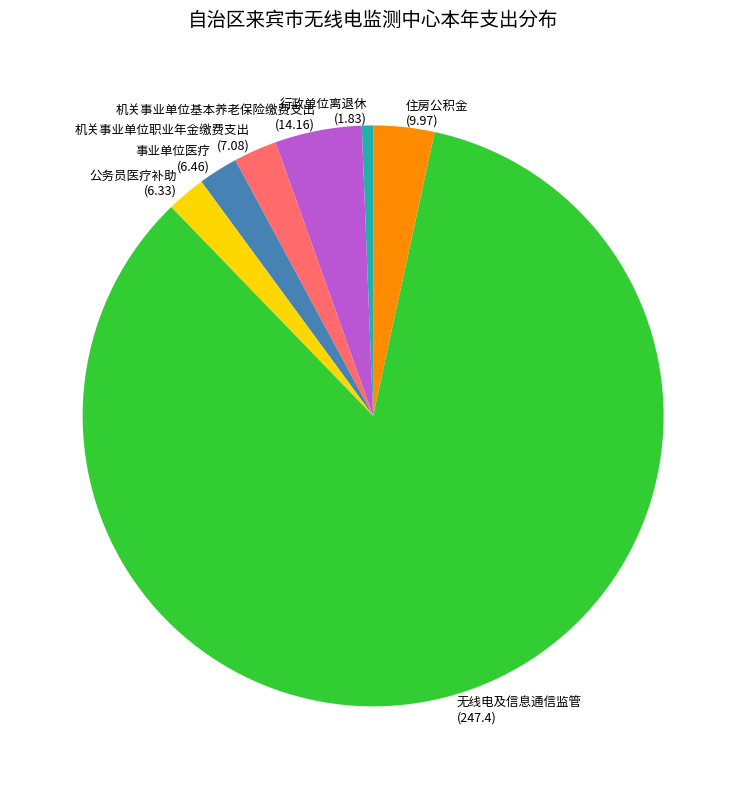

Do 无线电及信息通信监管 and 住房公积金 together represent more than half of the pie?

Yes